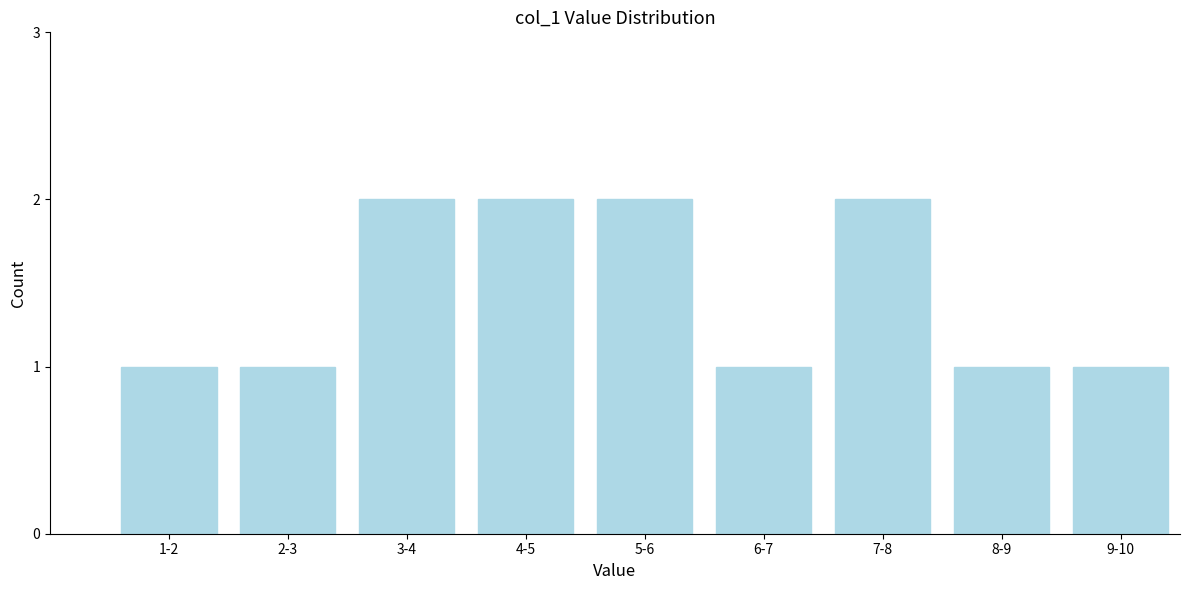

Reading right to left, extract all data points from this chart.

1	1	2	1	2	2	2	1	1